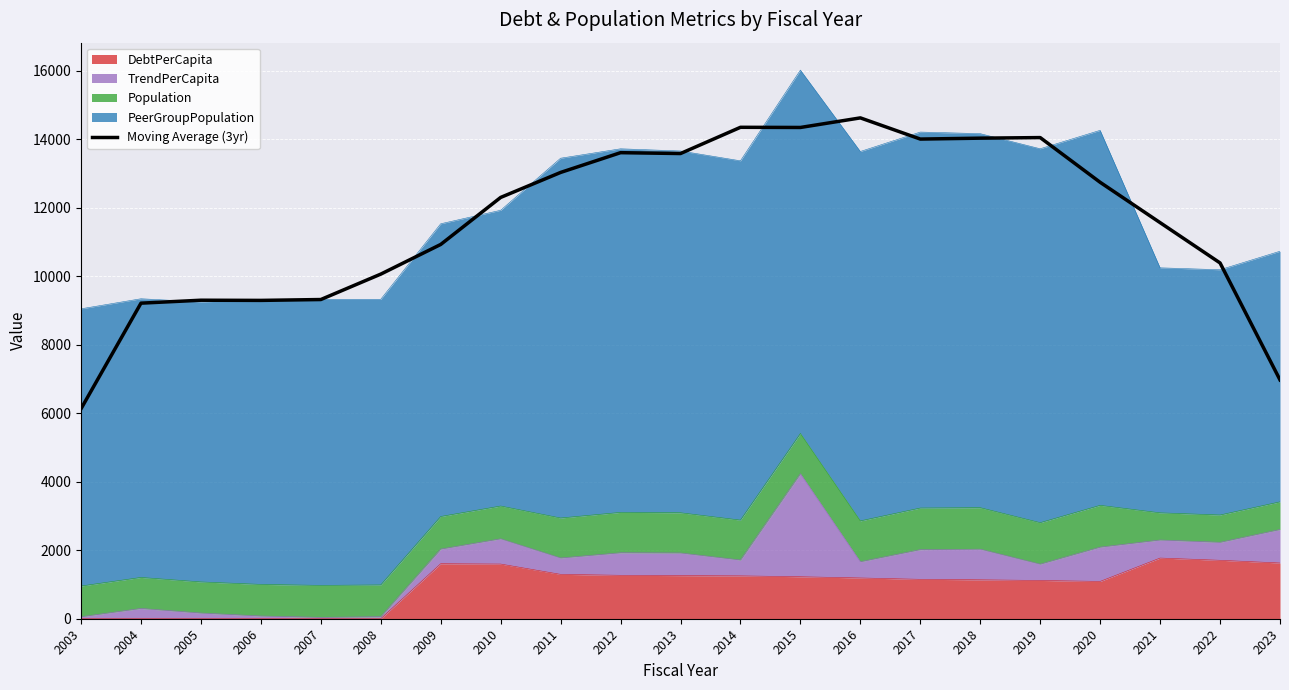

How many interior local peaks (higher than both neighbors) does the data have?

5